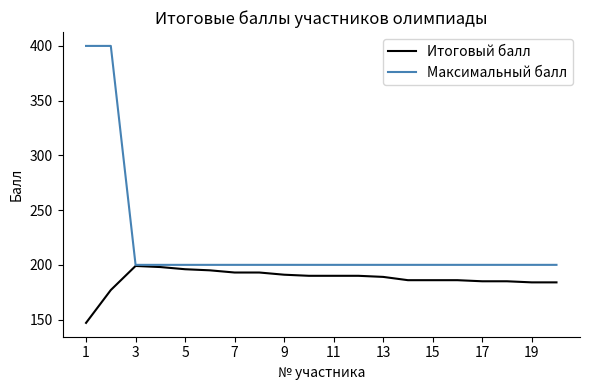

Rank the series by their average value, from highest to lowest.

Максимальный балл, Итоговый балл